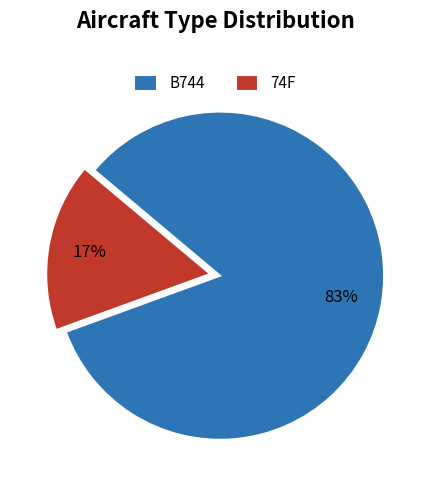

The 74F slice represents 12% of the pie. True or false?

False